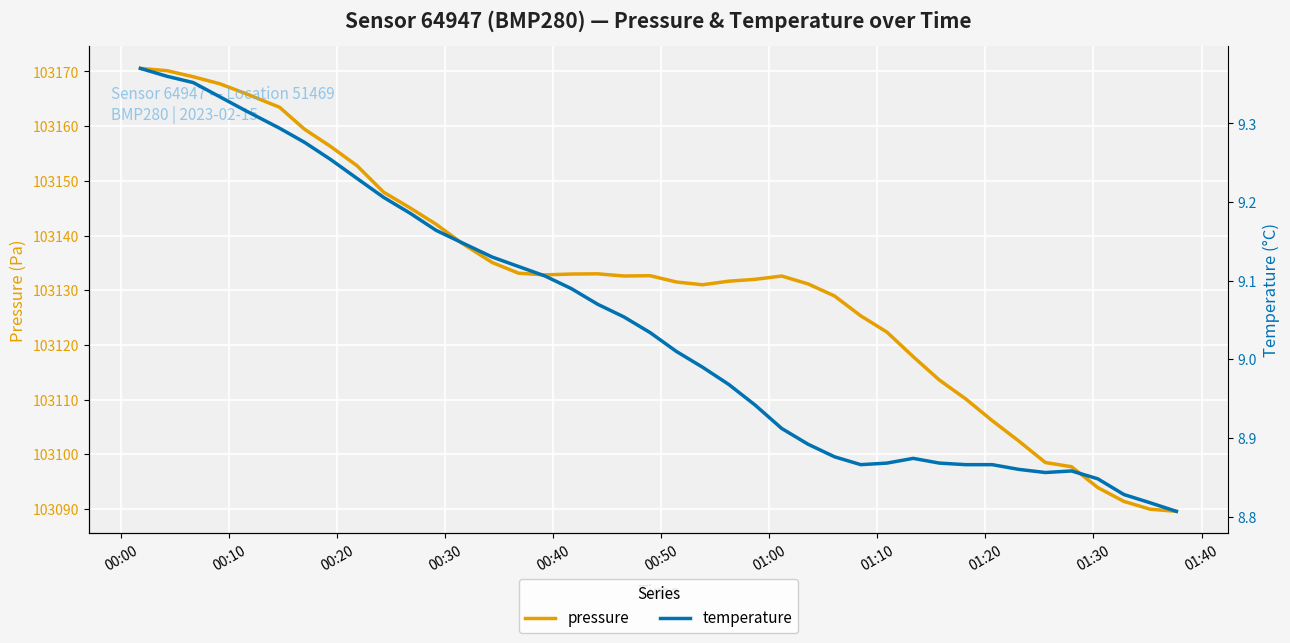

What is the difference between the second highest and minimum values in the temperature series?

0.6